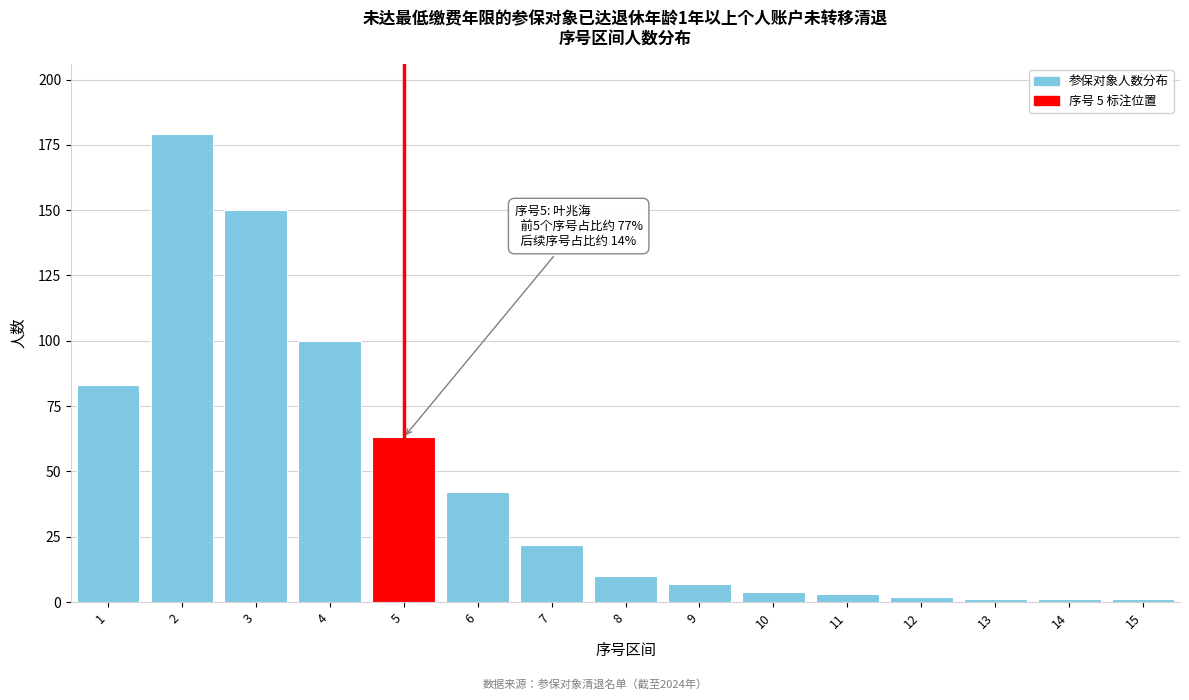

Reading left to right, what are all the values shown in this chart?

83	179	150	100	63	42	22	10	7	4	3	2	1	1	1